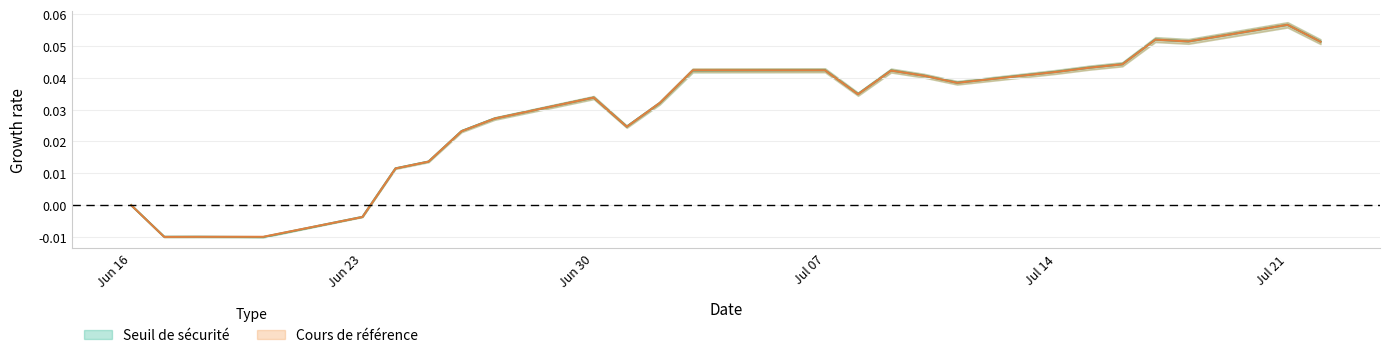

Does the chart display data point markers on the line(s)?

No